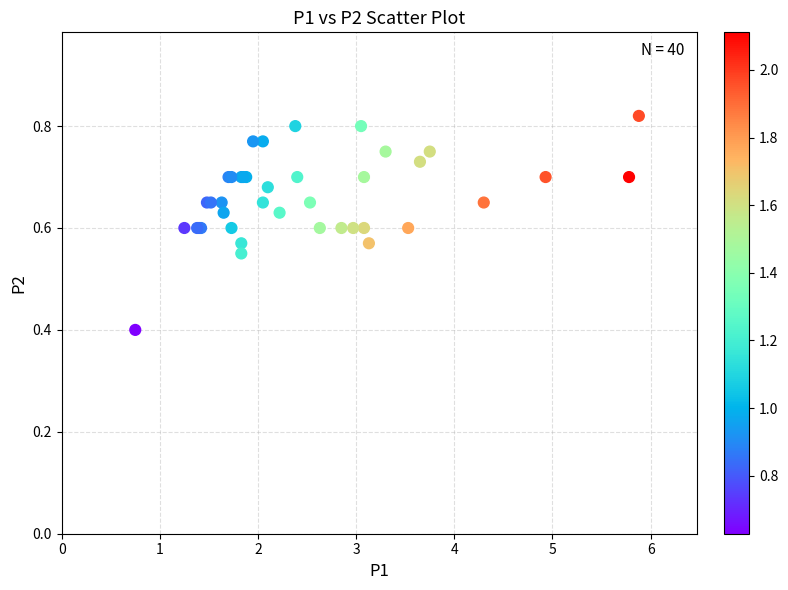

What Y value in the scatter plot is closest to 0?

0.4